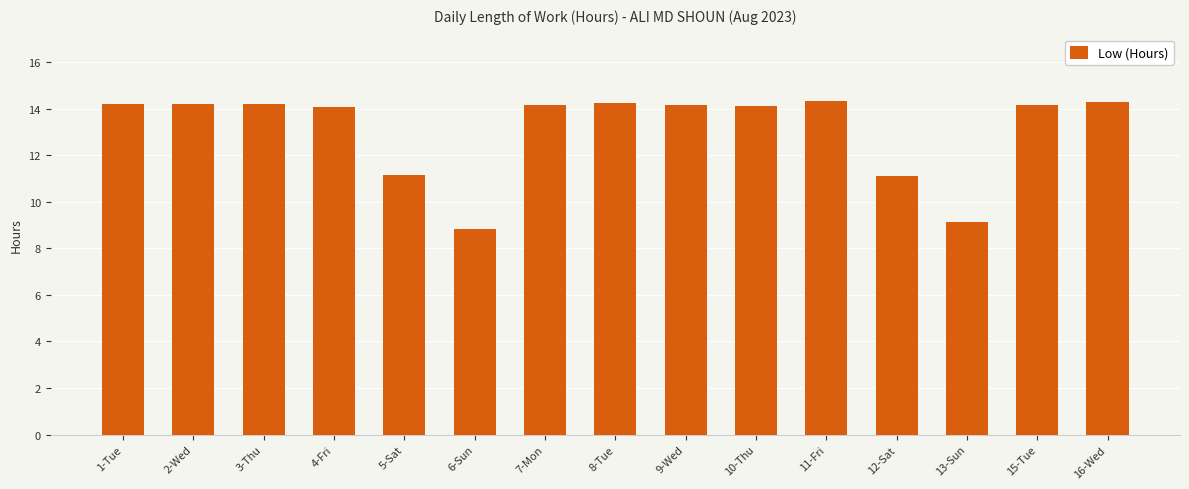

What is the label of the 8th bar from the right?

8-Tue